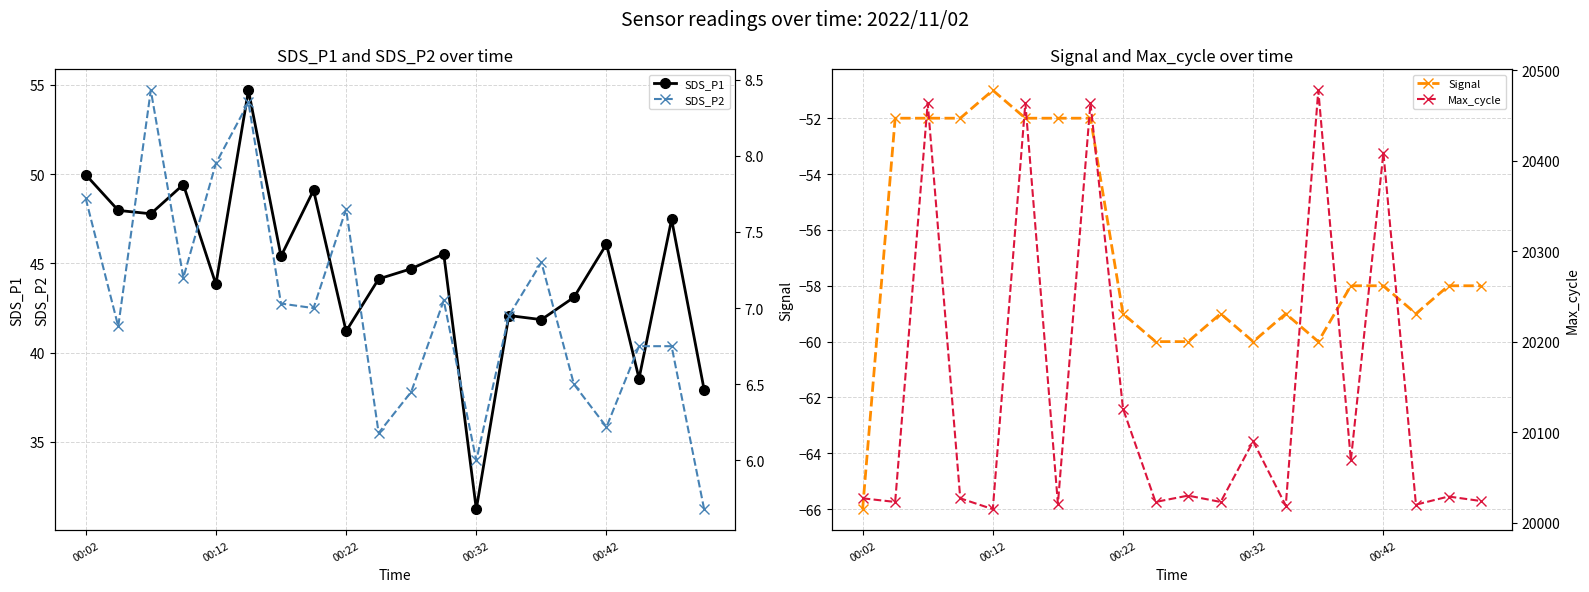

What is the minimum value for Max_cycle?

20015.0